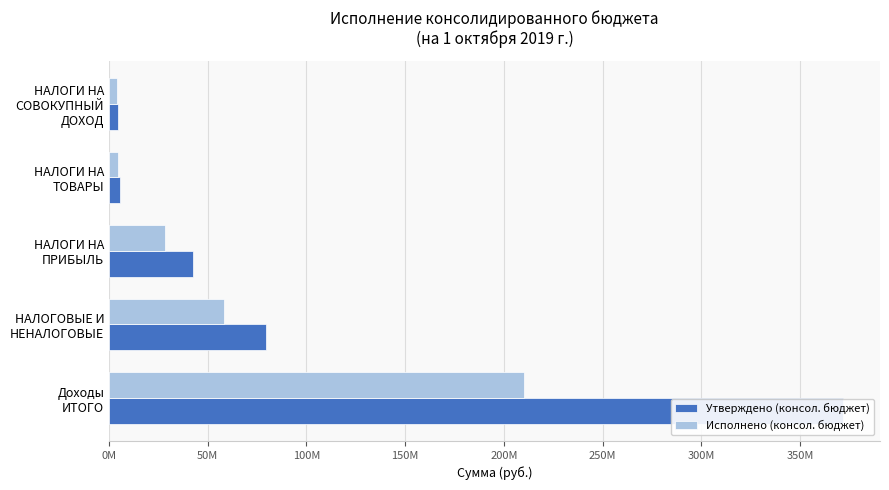

How many series are shown in this chart?

2